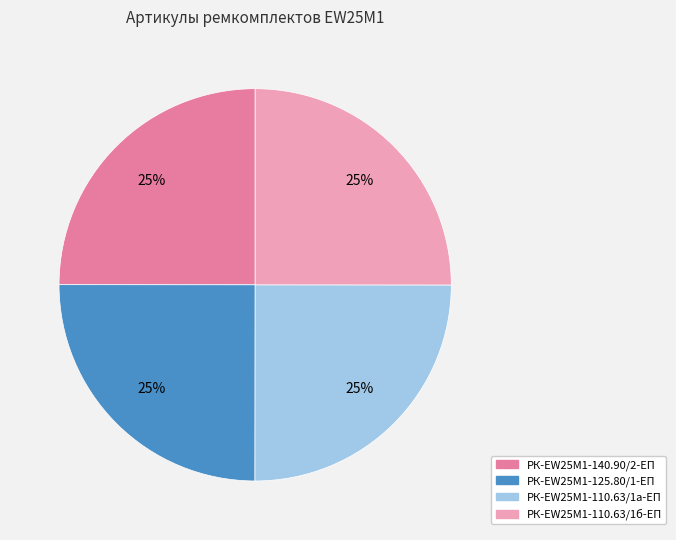

How many slices are in this pie chart?

4